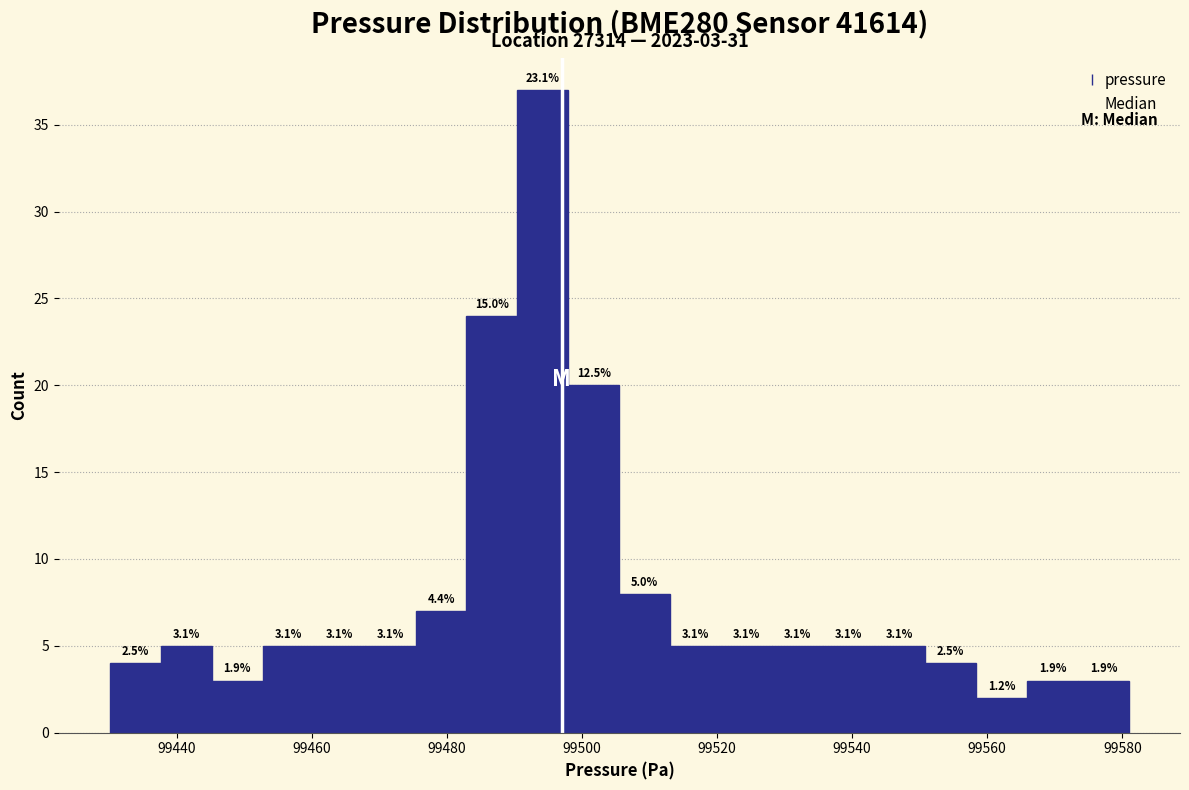

Around what value on the x-axis is the tallest bar? Give the approximate position of its centre, as read against the axis.

99494